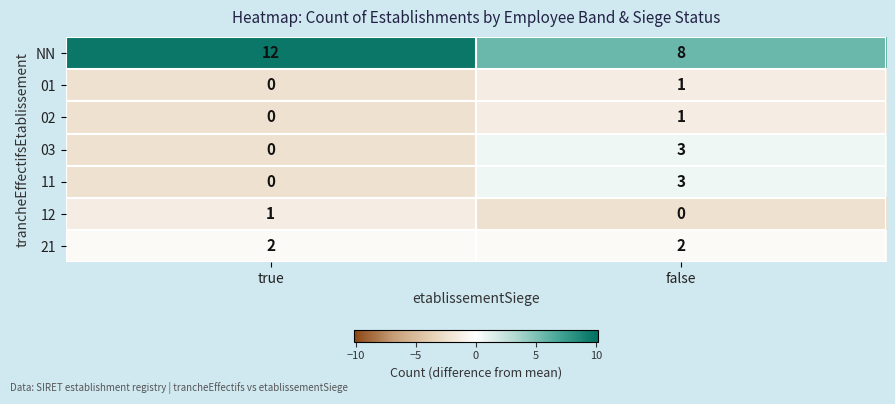

What is the difference between the 03 values at true and false?

3